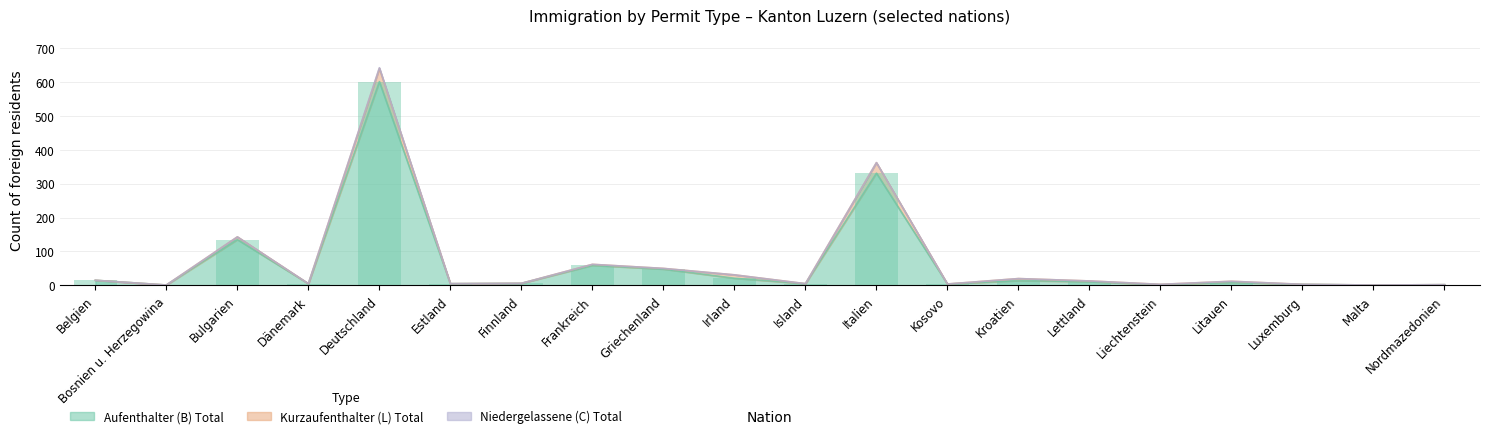

How many groups of bars are there?

20